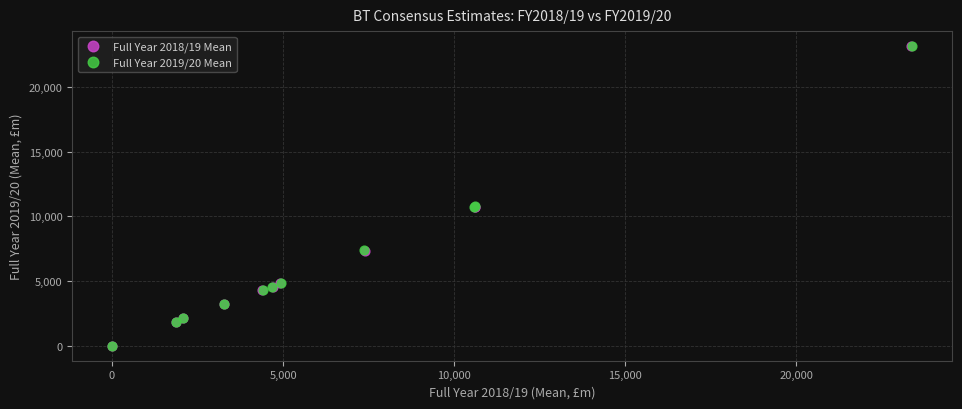

Which series has the widest spread of Y values?

Full Year 2018/19 Mean